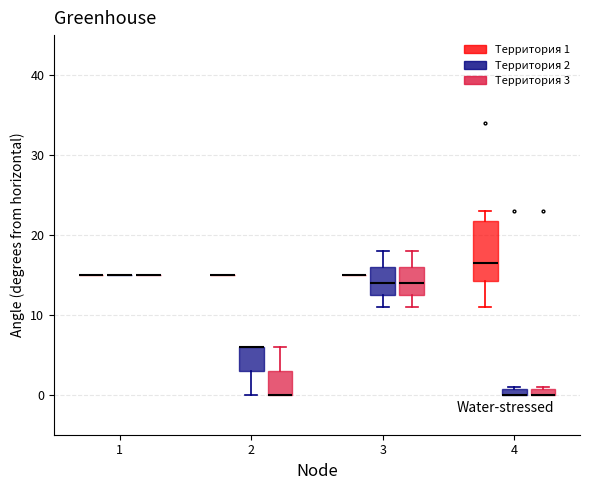

Which box is the tallest, from its lower edge to its upper edge?

4 (Территория 1)